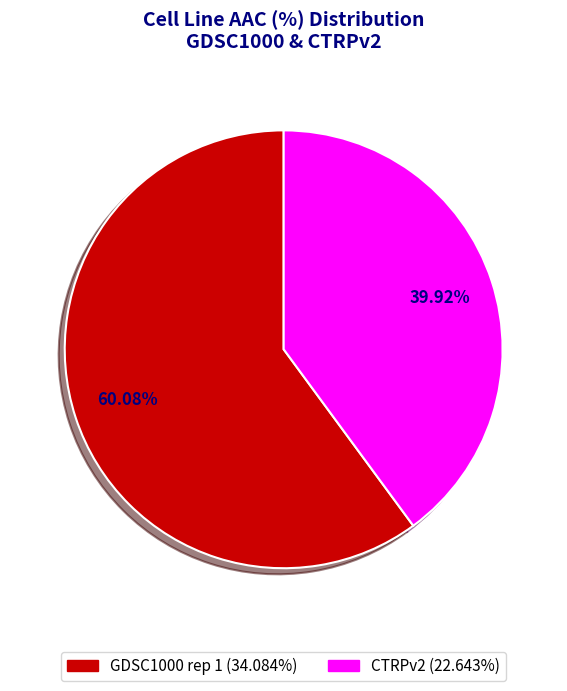

To the nearest percent, what is the difference between the CTRPv2 and GDSC1000 rep 1 slice percentages?

20%